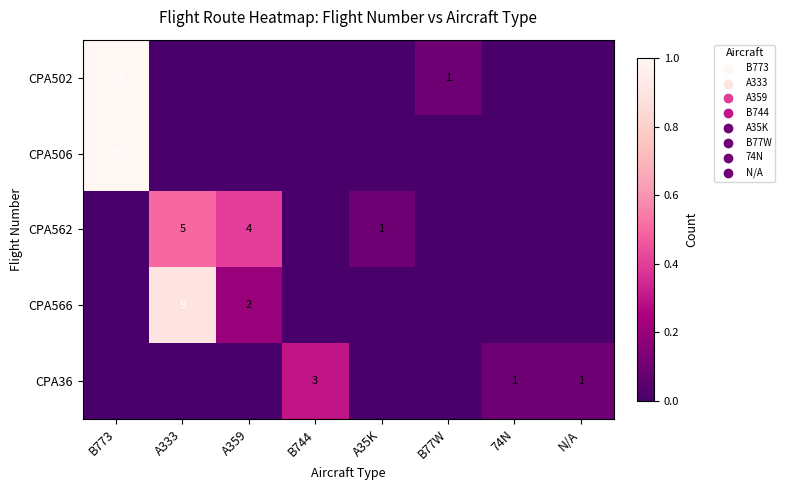

The value of CPA566 at A333 is 13. True or false?

False